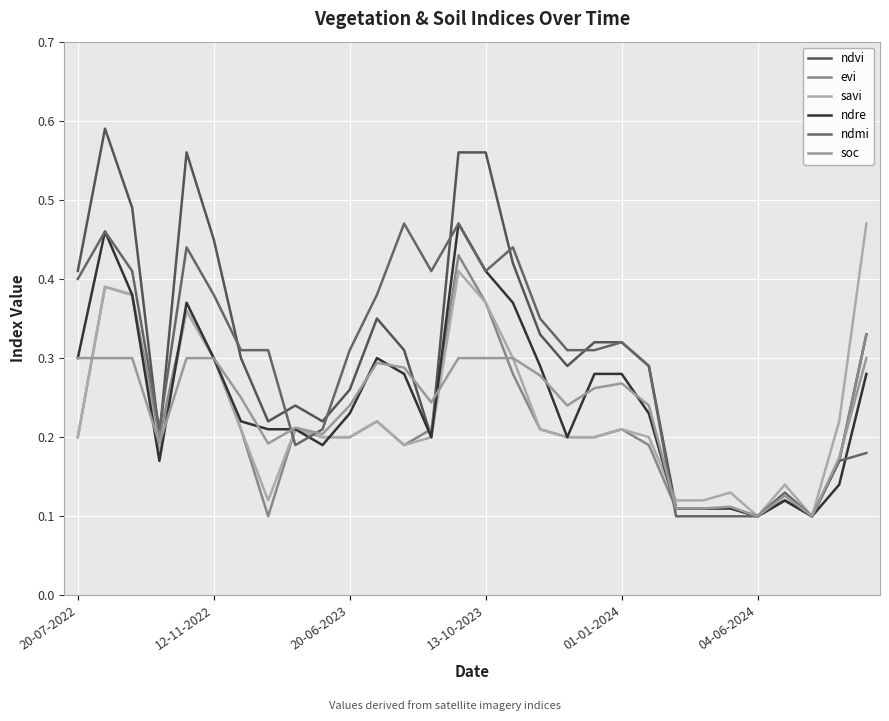

Reading left to right, list all the values displayed in this chart.

ndvi: 0.4	0.6	0.5	0.2	0.6	0.5	0.3	0.2	0.2	0.2	0.3	0.3	0.3	0.2	0.6	0.6	0.4	0.3	0.3	0.3	0.3	0.3	0.1	0.1	0.1	0.1	0.1	0.1	0.2	0.3
evi: 0.2	0.4	0.4	0.2	0.4	0.3	0.2	0.1	0.2	0.2	0.2	0.2	0.2	0.2	0.4	0.4	0.3	0.2	0.2	0.2	0.2	0.2	0.1	0.1	0.1	0.1	0.1	0.1	0.2	0.3
savi: 0.2	0.4	0.4	0.2	0.4	0.3	0.2	0.1	0.2	0.2	0.2	0.2	0.2	0.2	0.4	0.4	0.3	0.2	0.2	0.2	0.2	0.2	0.1	0.1	0.1	0.1	0.1	0.1	0.2	0.5
ndre: 0.3	0.5	0.4	0.2	0.4	0.3	0.2	0.2	0.2	0.2	0.2	0.3	0.3	0.2	0.5	0.4	0.4	0.3	0.2	0.3	0.3	0.2	0.1	0.1	0.1	0.1	0.1	0.1	0.1	0.3
ndmi: 0.4	0.5	0.4	0.2	0.4	0.4	0.3	0.3	0.2	0.2	0.3	0.4	0.5	0.4	0.5	0.4	0.4	0.3	0.3	0.3	0.3	0.3	0.1	0.1	0.1	0.1	0.1	0.1	0.2	0.2
soc: 0.3	0.3	0.3	0.2	0.3	0.3	0.2	0.2	0.2	0.2	0.2	0.3	0.3	0.2	0.3	0.3	0.3	0.3	0.2	0.3	0.3	0.2	0.1	0.1	0.1	0.1	0.1	0.1	0.2	0.3